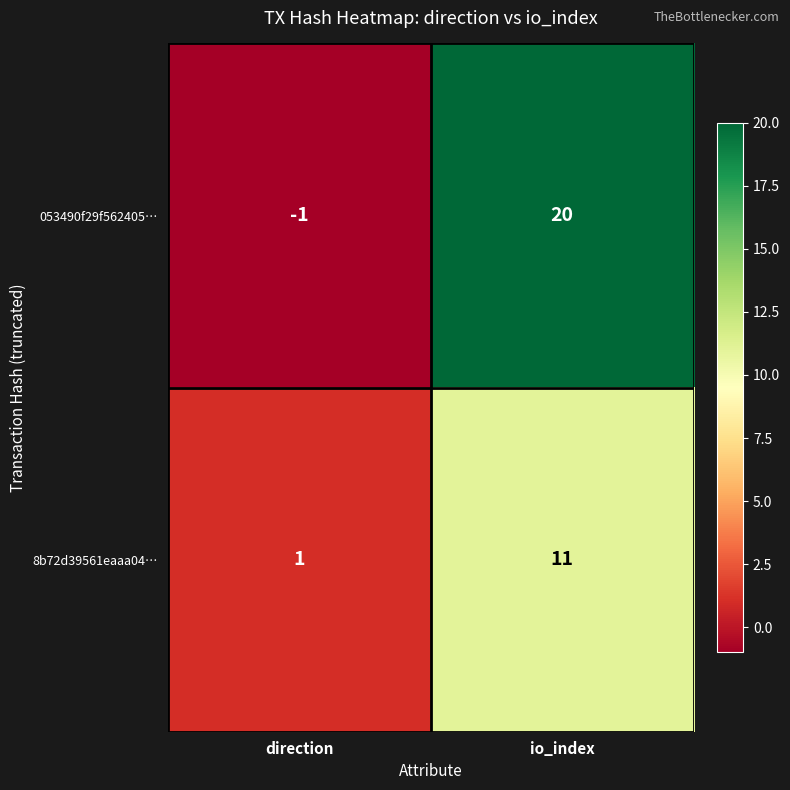

Rank the categories by 053490f29f562405… value from highest to lowest.

io_index, direction